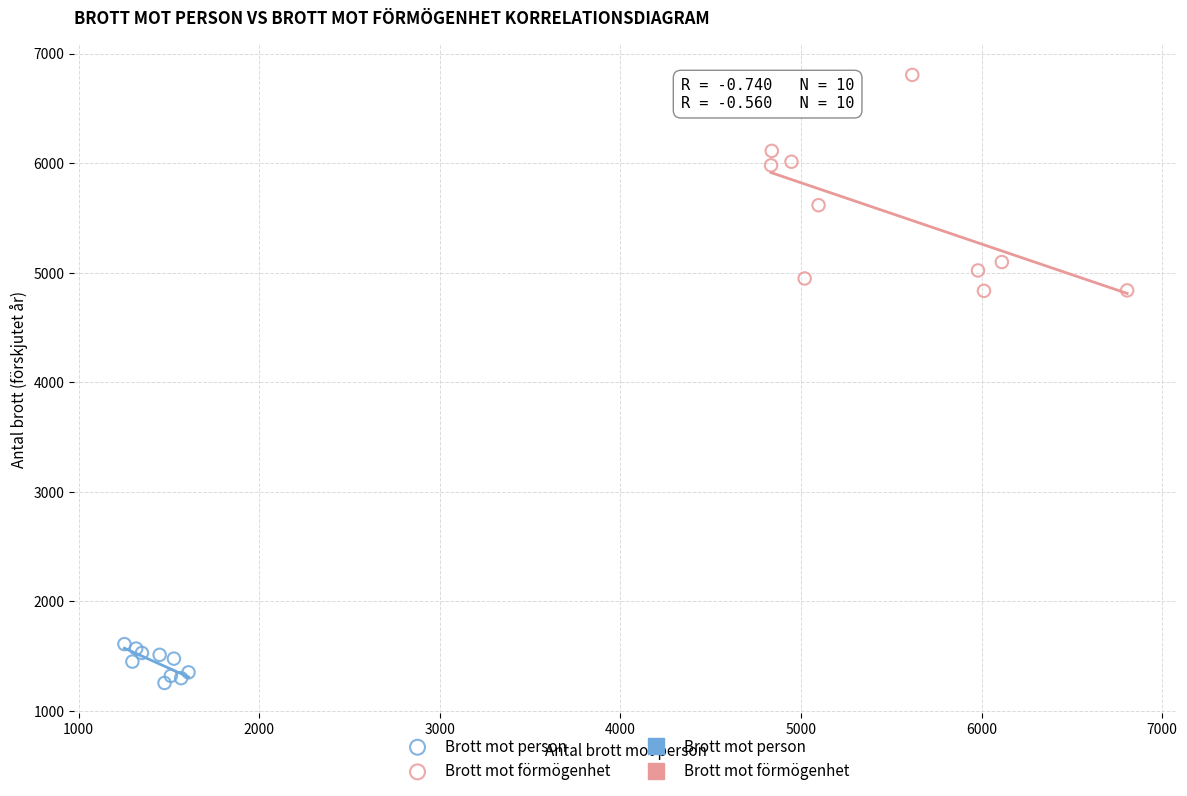

Which series reaches the maximum Y coordinate?

Brott mot förmögenhet